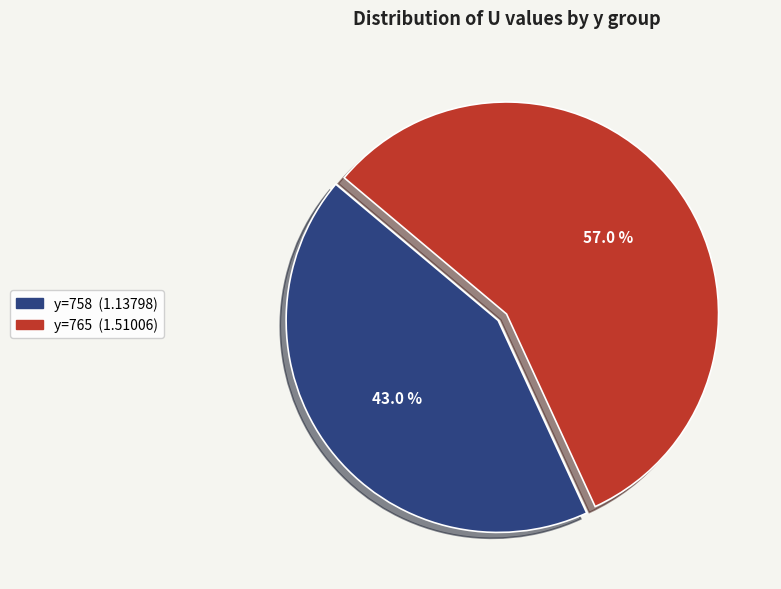

Is there any slice that represents more than half of the pie?

Yes